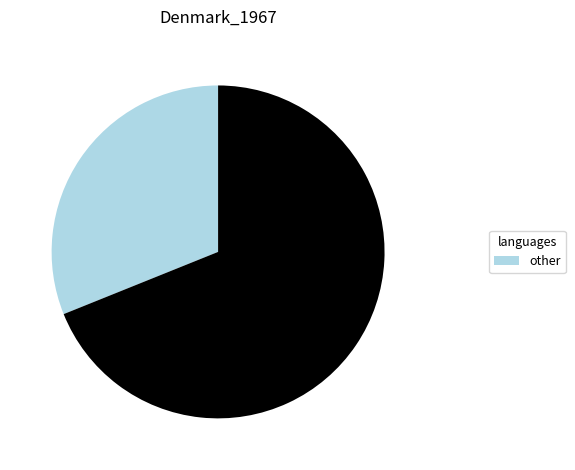

Does any single category account for the majority?

Yes